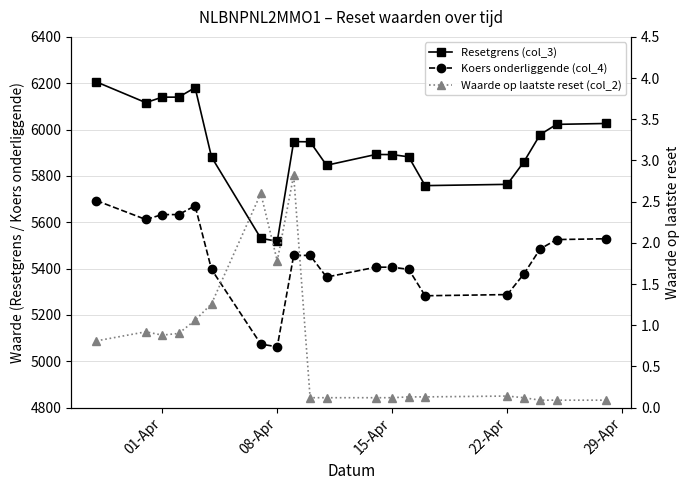

What is the maximum value for Koers onderliggende (col_4)?

5693.3